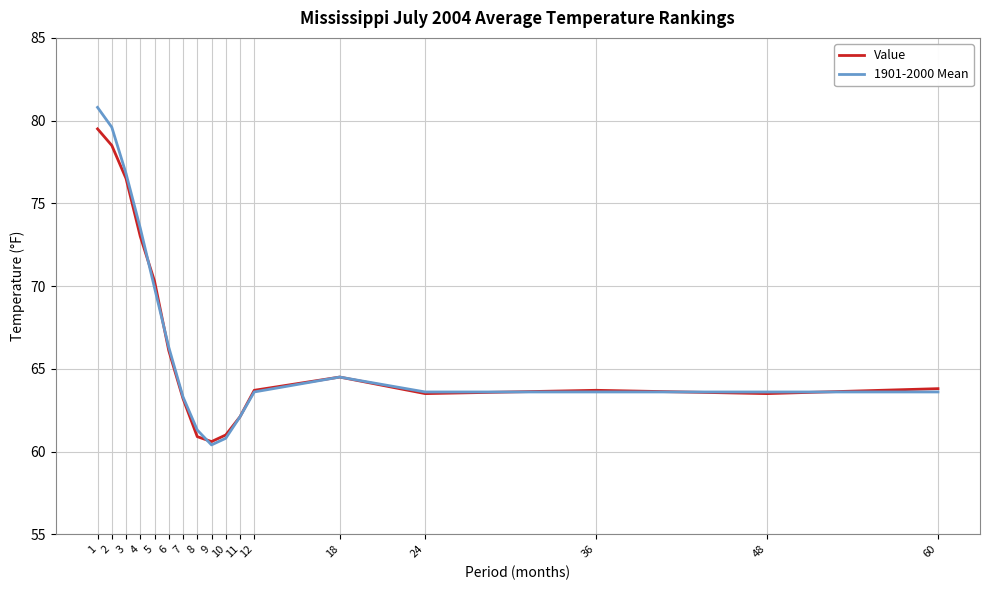

Where is the first local maximum for Value?

18